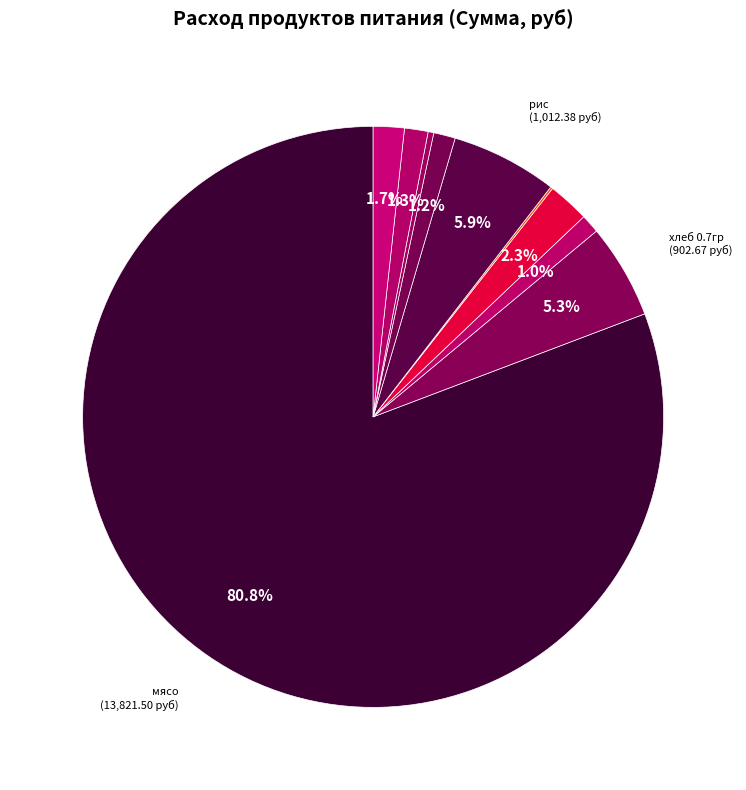

Which slice is the largest?

мясо